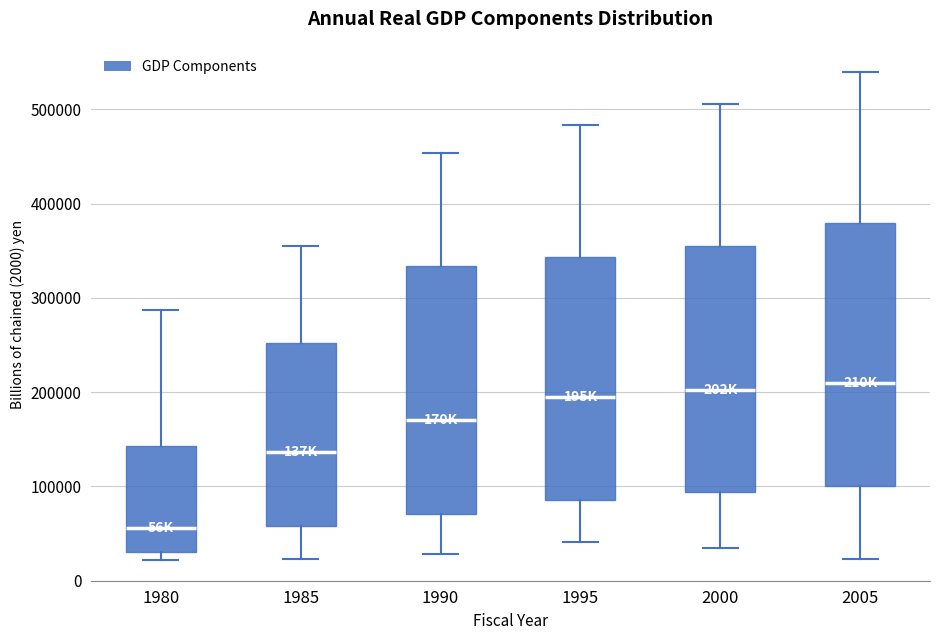

Which box is the tallest, from its lower edge to its upper edge?

2005